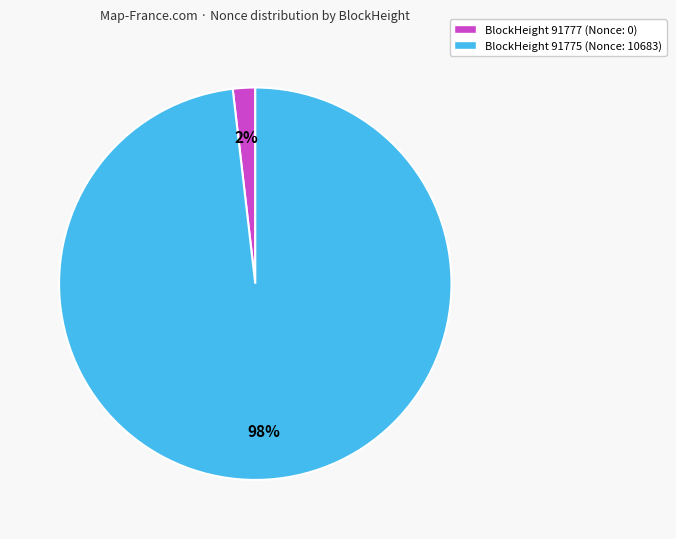

To the nearest percent, what is the average slice percentage?

50%